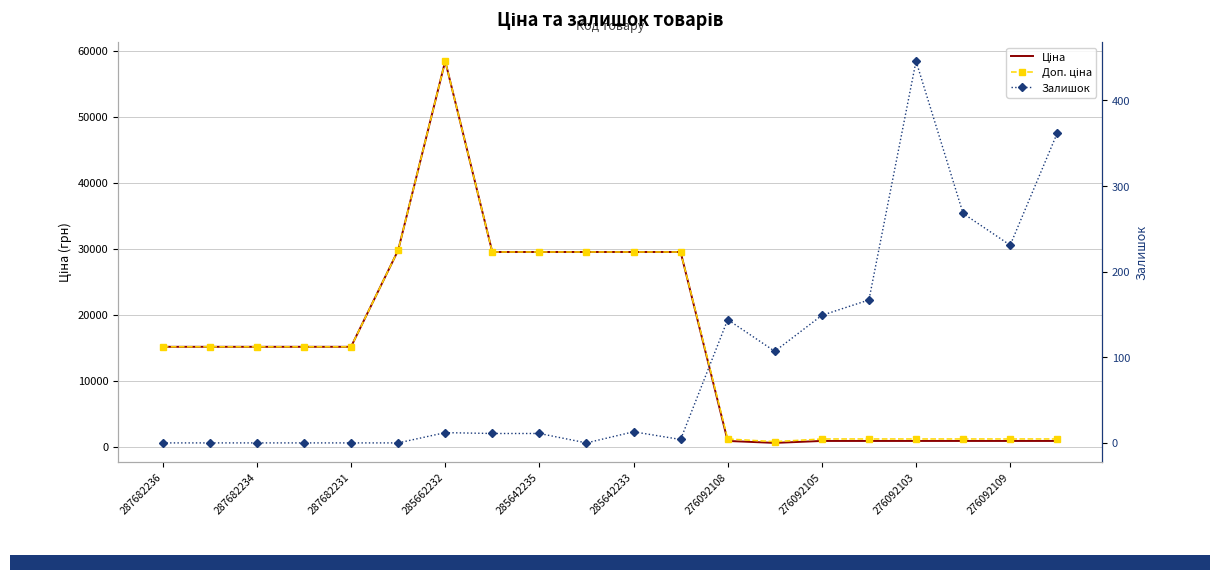

Reading left to right, what are all the values shown in this chart?

Ціна: 15120.0	15120.0	15120.0	15120.0	15120.0	29747.2	58426.5	29491.5	29491.5	29491.5	29491.5	29491.5	848.4	551.5	848.4	848.4	848.4	848.4	848.4	848.4
Доп. ціна: 15120.0	15120.0	15120.0	15120.0	15120.0	29747.2	58426.5	29491.5	29491.5	29491.5	29491.5	29491.5	1149.7	747.0	1149.7	1149.7	1149.7	1149.7	1149.7	1149.7
Залишок: 0.0	0.0	0.0	0.0	0.0	0.0	12.0	11.0	11.0	0.0	13.0	4.0	144.0	107.0	149.0	167.0	446.0	268.0	231.0	362.0